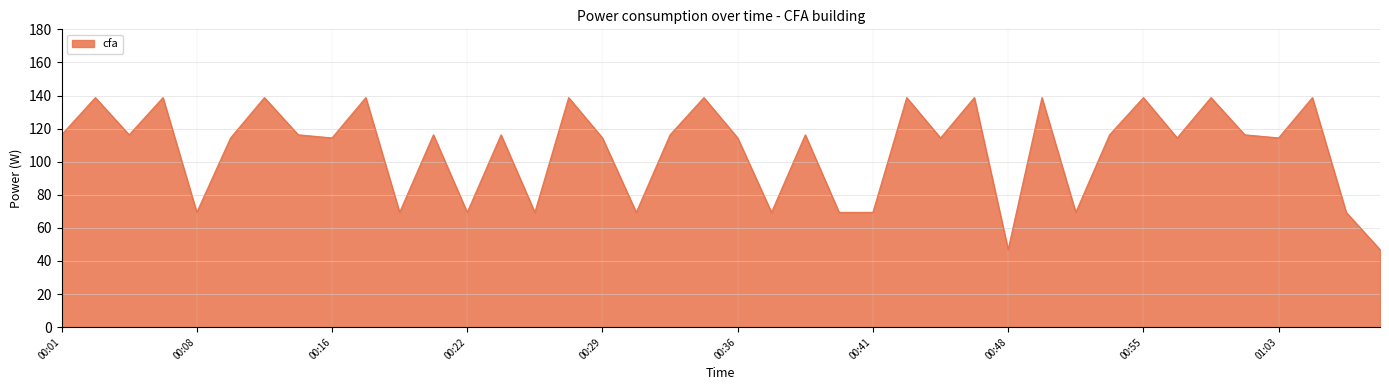

What is the maximum value shown in the chart?

138.8